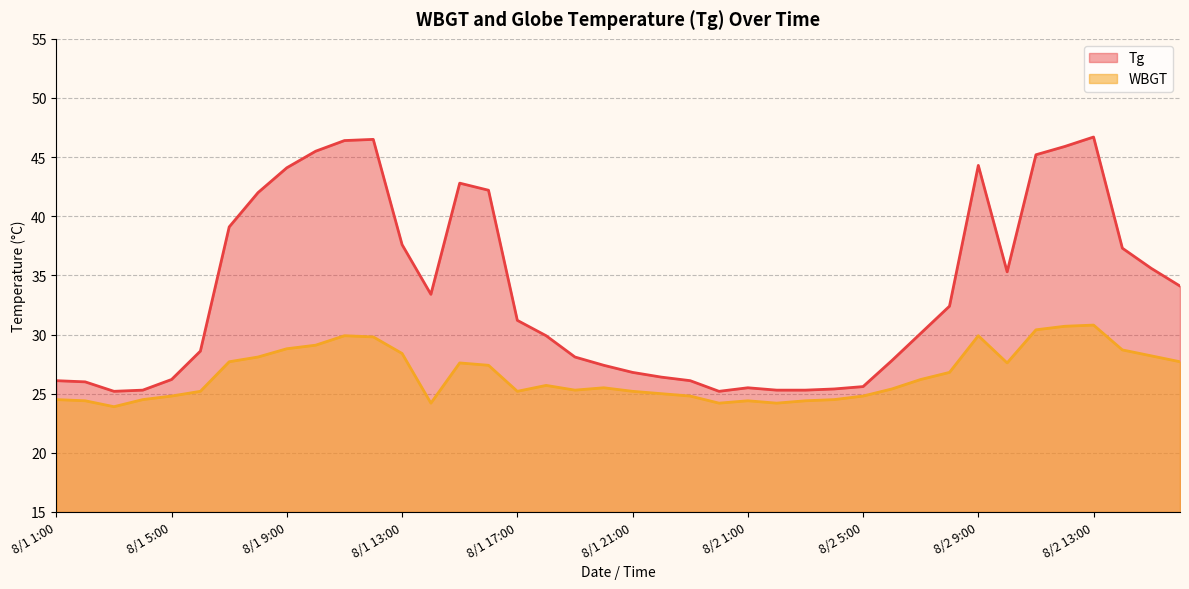

What is the label of the 20th point from the left?

8/1 20:00